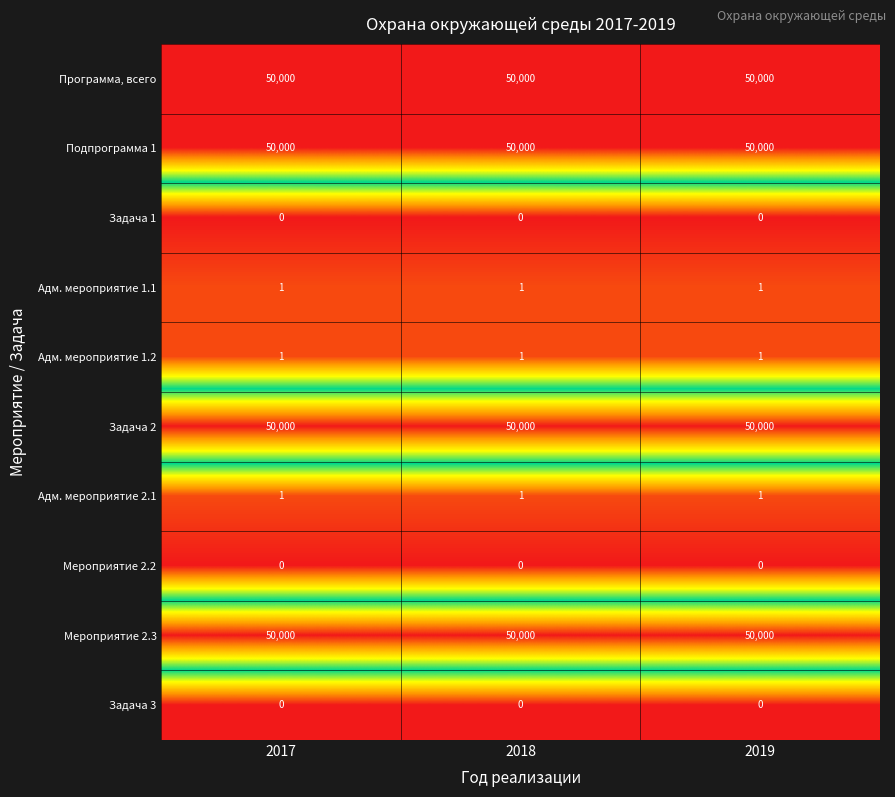

Is the value of Адм. мероприятие 1.1 at 2017 greater than the value of Мероприятие 2.3 at 2018?

No